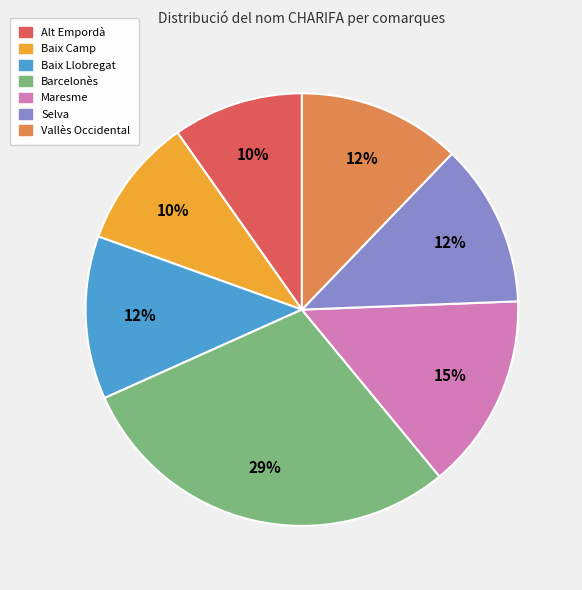

How many segments does this pie chart have?

7